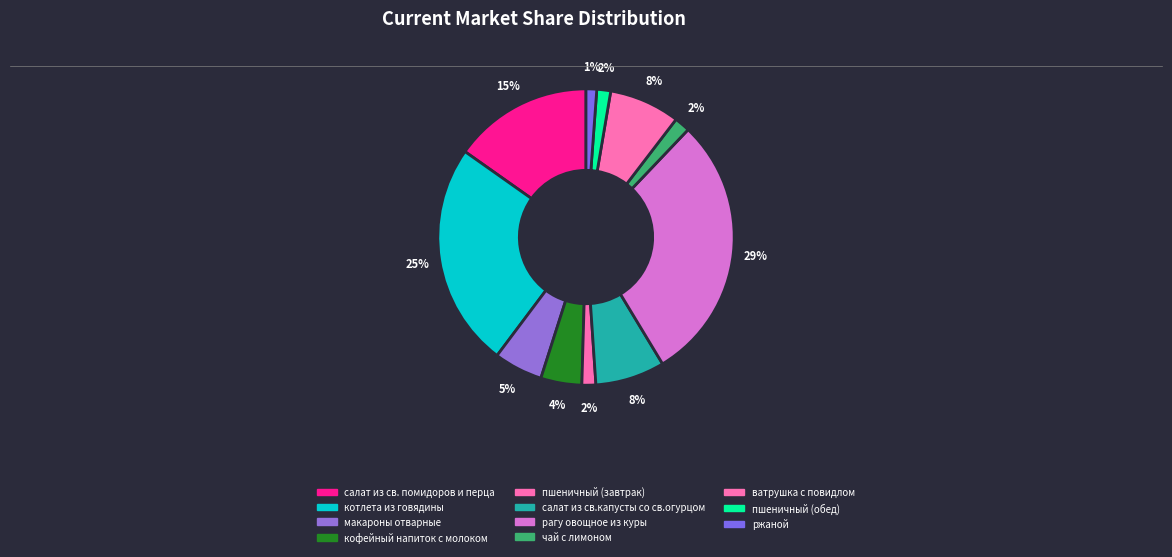

How many slices are in this pie chart?

11